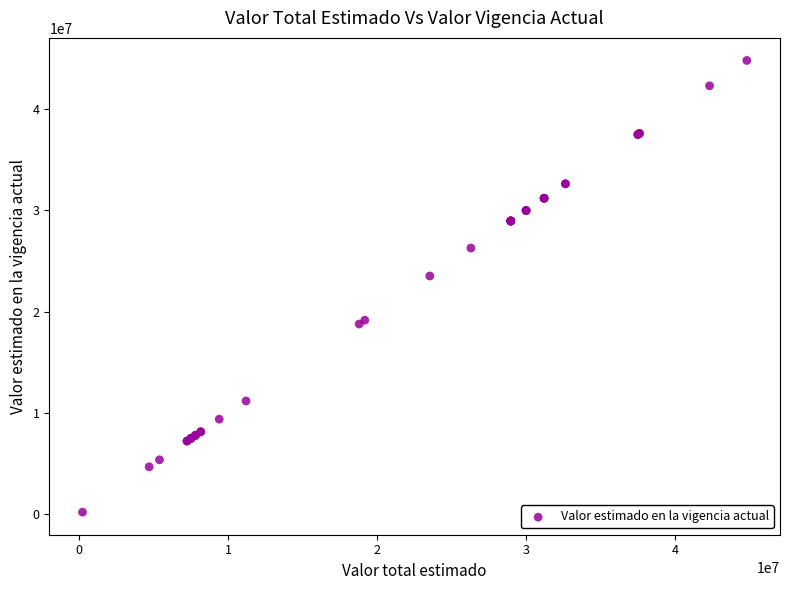

What Y value in the scatter plot is closest to 22513000?

23530000